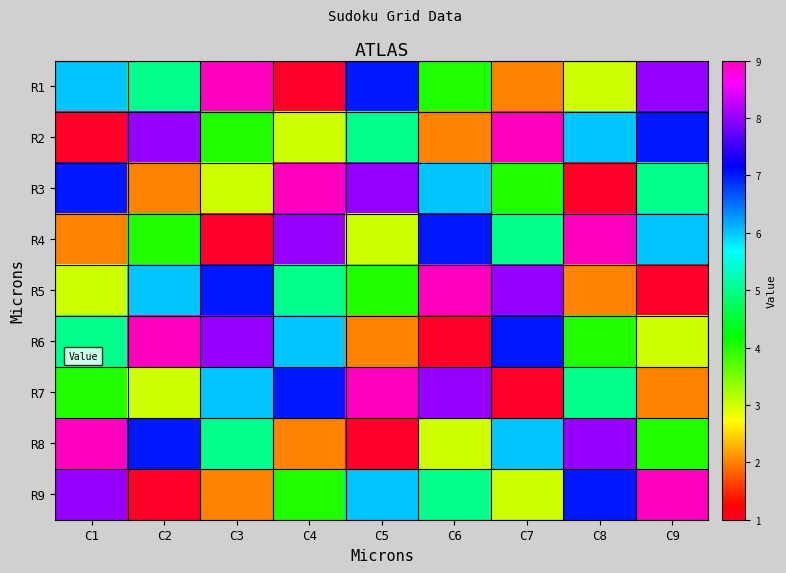

Reading left to right, transcribe all the data shown in this chart.

R1: C1=6	C2=5	C3=9	C4=1	C5=7	C6=4	C7=2	C8=3	C9=8
R2: C1=1	C2=8	C3=4	C4=3	C5=5	C6=2	C7=9	C8=6	C9=7
R3: C1=7	C2=2	C3=3	C4=9	C5=8	C6=6	C7=4	C8=1	C9=5
R4: C1=2	C2=4	C3=1	C4=8	C5=3	C6=7	C7=5	C8=9	C9=6
R5: C1=3	C2=6	C3=7	C4=5	C5=4	C6=9	C7=8	C8=2	C9=1
R6: C1=5	C2=9	C3=8	C4=6	C5=2	C6=1	C7=7	C8=4	C9=3
R7: C1=4	C2=3	C3=6	C4=7	C5=9	C6=8	C7=1	C8=5	C9=2
R8: C1=9	C2=7	C3=5	C4=2	C5=1	C6=3	C7=6	C8=8	C9=4
R9: C1=8	C2=1	C3=2	C4=4	C5=6	C6=5	C7=3	C8=7	C9=9